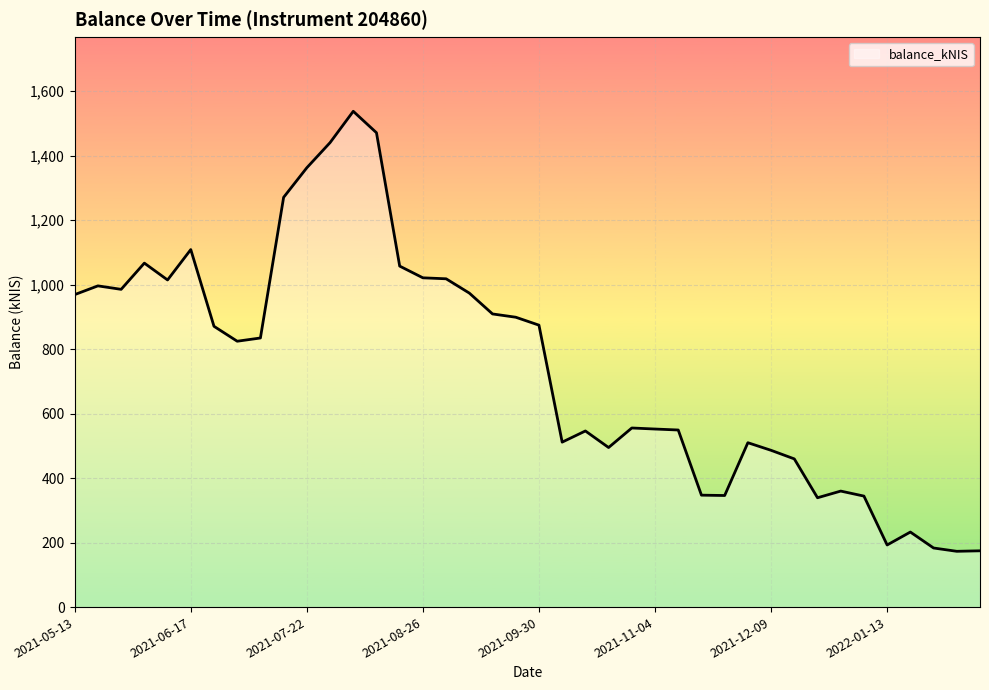

What is the sum of all values?

29856.6